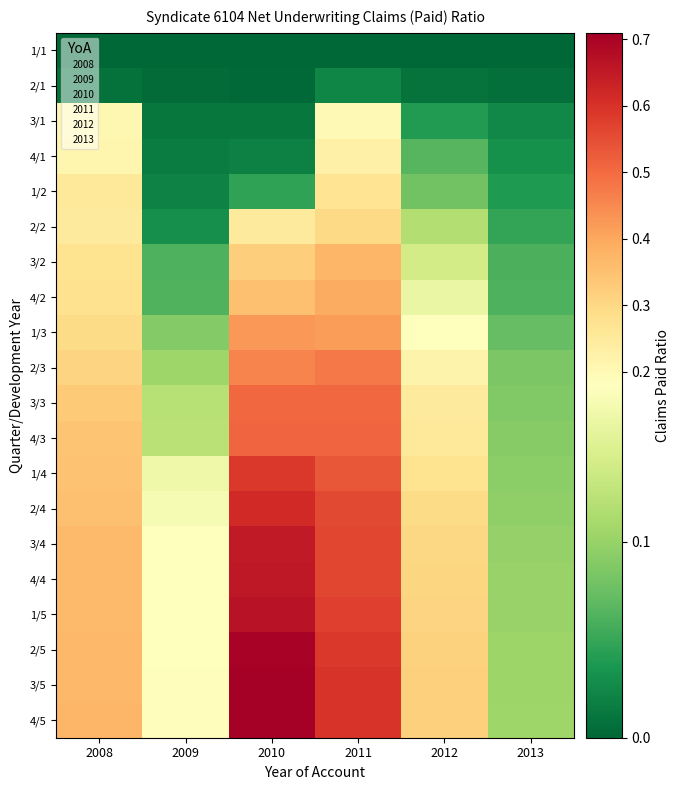

Reading left to right, list all the values displayed in this chart.

1/1: 2008=0.0	2009=0.0	2010=0.0	2011=0.0	2012=0.0	2013=0.0
2/1: 2008=0.0	2009=0.0	2010=0.0	2011=0.0	2012=0.0	2013=0.0
3/1: 2008=0.2	2009=0.0	2010=0.0	2011=0.2	2012=0.0	2013=0.0
4/1: 2008=0.2	2009=0.0	2010=0.0	2011=0.2	2012=0.1	2013=0.0
1/2: 2008=0.3	2009=0.0	2010=0.0	2011=0.3	2012=0.1	2013=0.0
2/2: 2008=0.2	2009=0.0	2010=0.2	2011=0.3	2012=0.1	2013=0.0
3/2: 2008=0.3	2009=0.1	2010=0.3	2011=0.4	2012=0.1	2013=0.1
4/2: 2008=0.3	2009=0.1	2010=0.4	2011=0.4	2012=0.2	2013=0.1
1/3: 2008=0.3	2009=0.1	2010=0.4	2011=0.4	2012=0.2	2013=0.1
2/3: 2008=0.3	2009=0.1	2010=0.5	2011=0.5	2012=0.2	2013=0.1
3/3: 2008=0.3	2009=0.1	2010=0.5	2011=0.5	2012=0.3	2013=0.1
4/3: 2008=0.3	2009=0.1	2010=0.5	2011=0.5	2012=0.3	2013=0.1
1/4: 2008=0.3	2009=0.2	2010=0.6	2011=0.5	2012=0.3	2013=0.1
2/4: 2008=0.4	2009=0.2	2010=0.6	2011=0.6	2012=0.3	2013=0.1
3/4: 2008=0.4	2009=0.2	2010=0.7	2011=0.6	2012=0.3	2013=0.1
4/4: 2008=0.4	2009=0.2	2010=0.7	2011=0.6	2012=0.3	2013=0.1
1/5: 2008=0.4	2009=0.2	2010=0.7	2011=0.6	2012=0.3	2013=0.1
2/5: 2008=0.4	2009=0.2	2010=0.7	2011=0.6	2012=0.3	2013=0.1
3/5: 2008=0.4	2009=0.2	2010=0.7	2011=0.6	2012=0.3	2013=0.1
4/5: 2008=0.4	2009=0.2	2010=0.7	2011=0.6	2012=0.3	2013=0.1